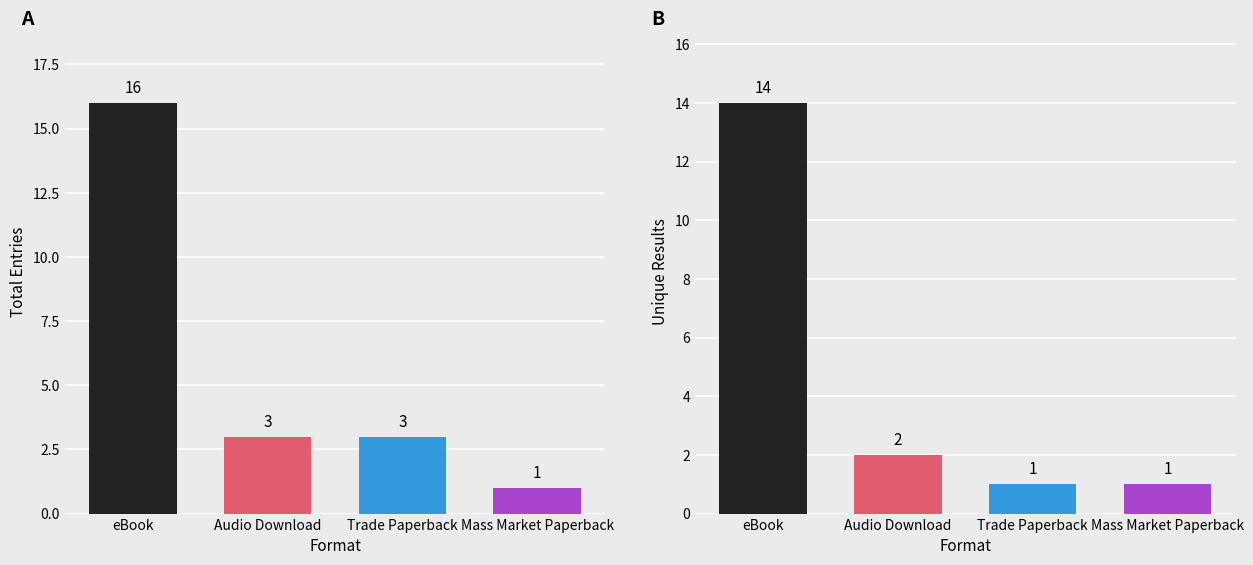

What is the label of the 3rd bar from the left?

Trade Paperback